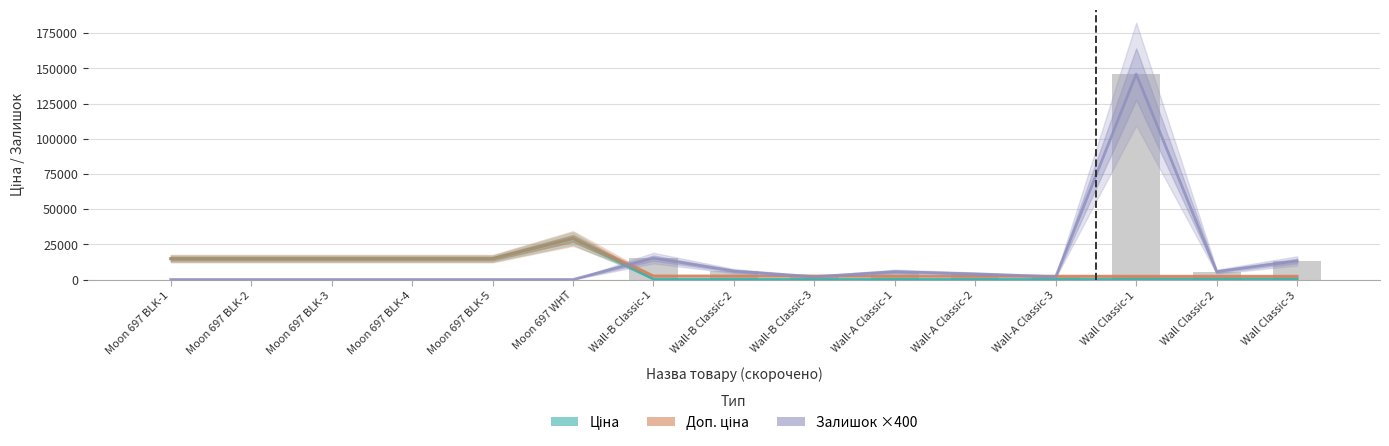

What is the total value across all series at Moon 697 WHT?

58304.6